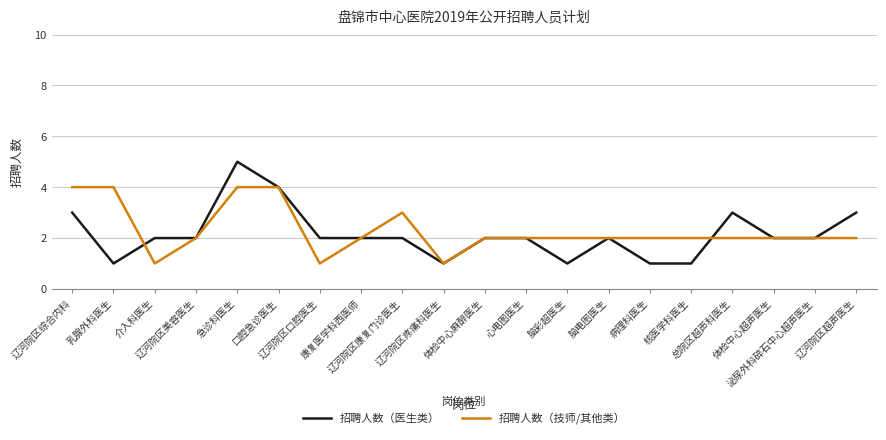

What is the average value of the 招聘人数（医生类） series?

2